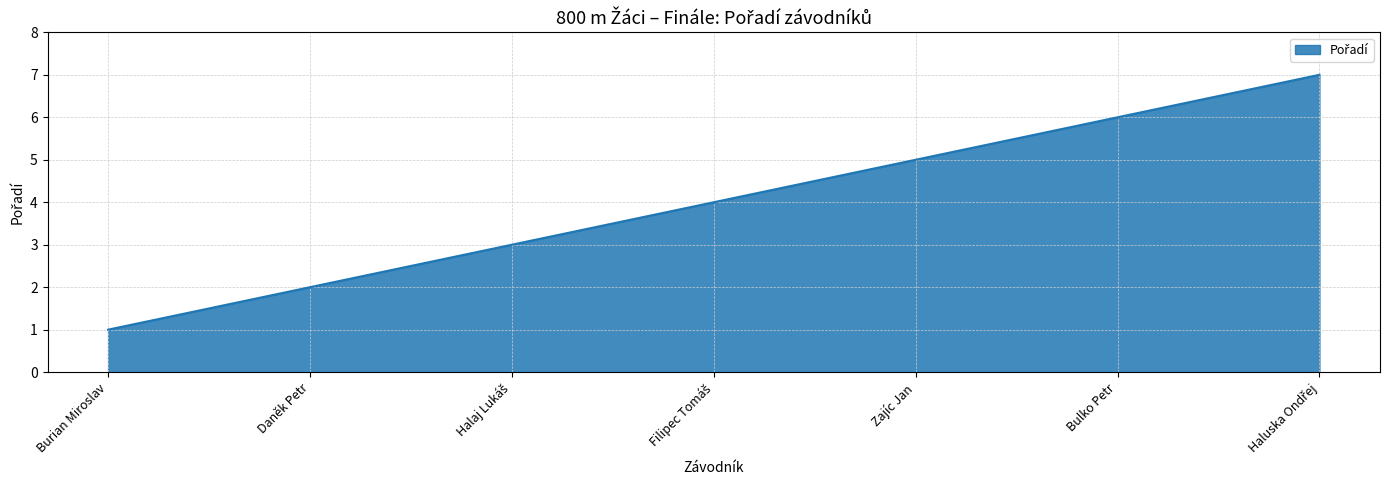

What is the approximate value at Zajíc Jan?

5